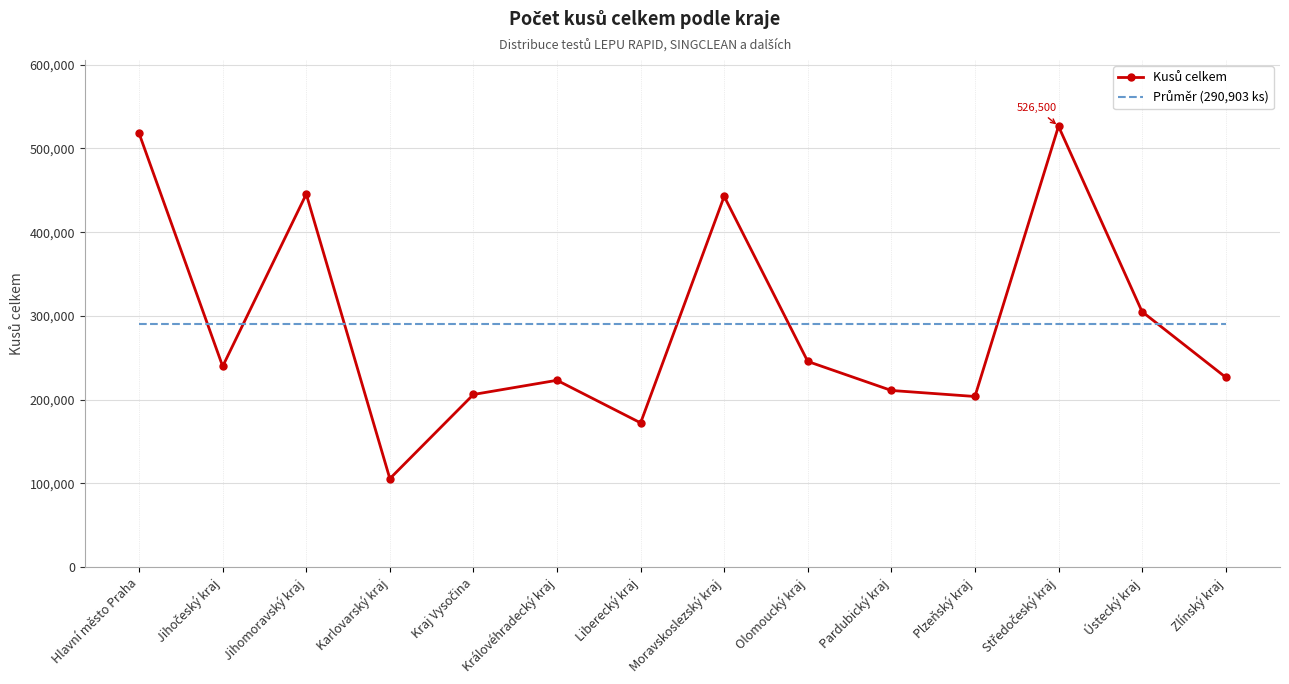

What is the total value across all series at Moravskoslezský kraj?

733703.6